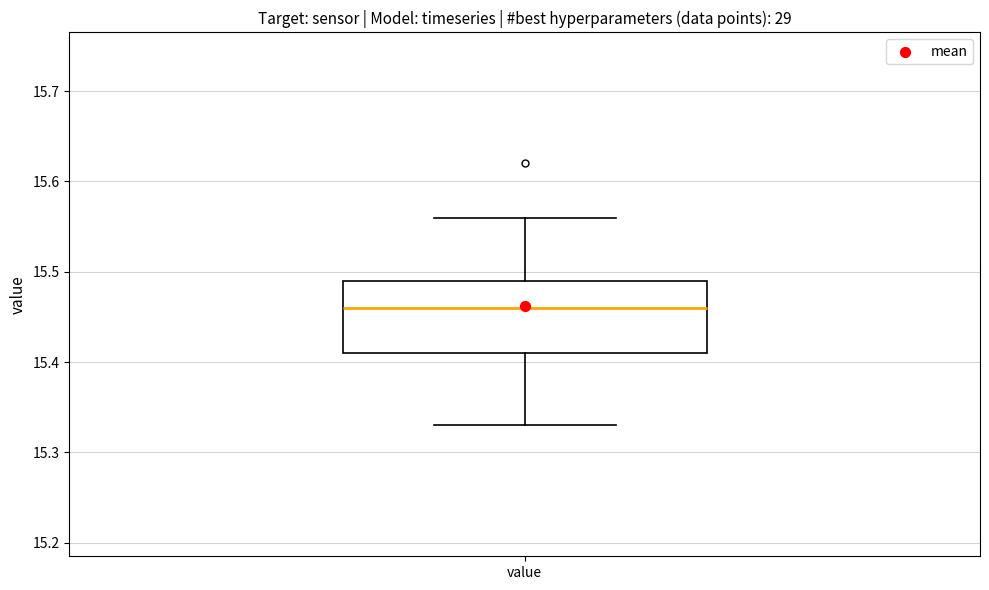

Where does the lower whisker of the box for value end on the y-axis? The values are not printed on the chart, so give them approximately, as read against the axis.

15.33